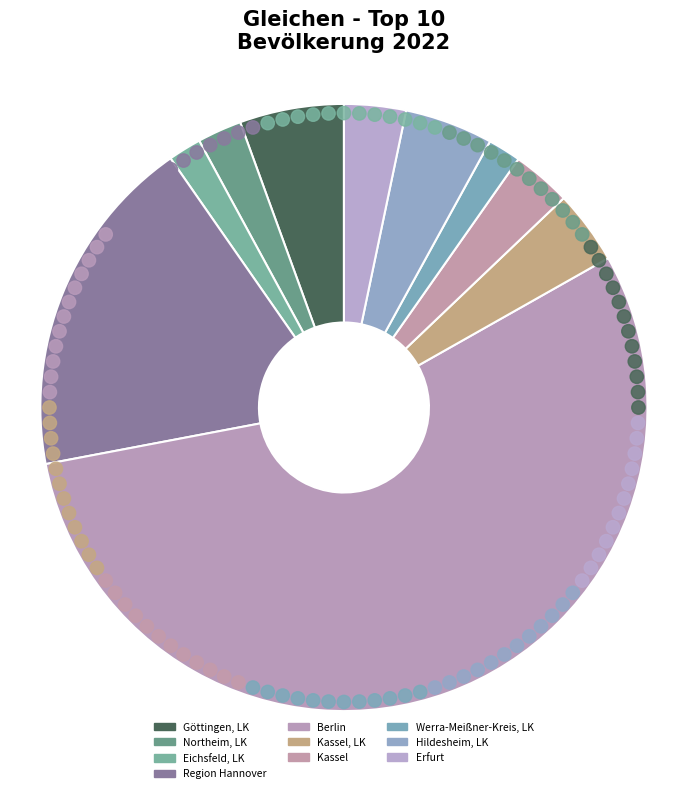

To the nearest percent, what is the average slice percentage?

10%